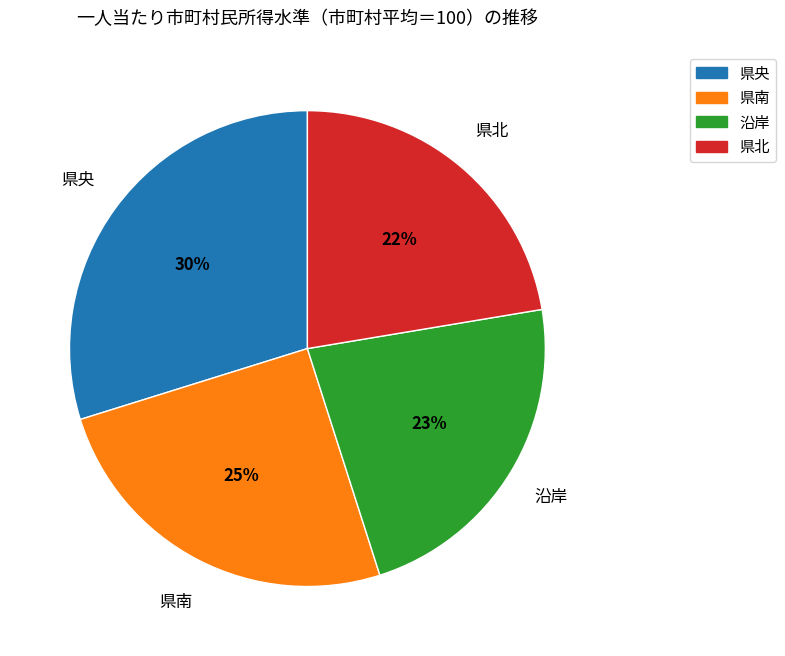

Does any single category account for the majority?

No